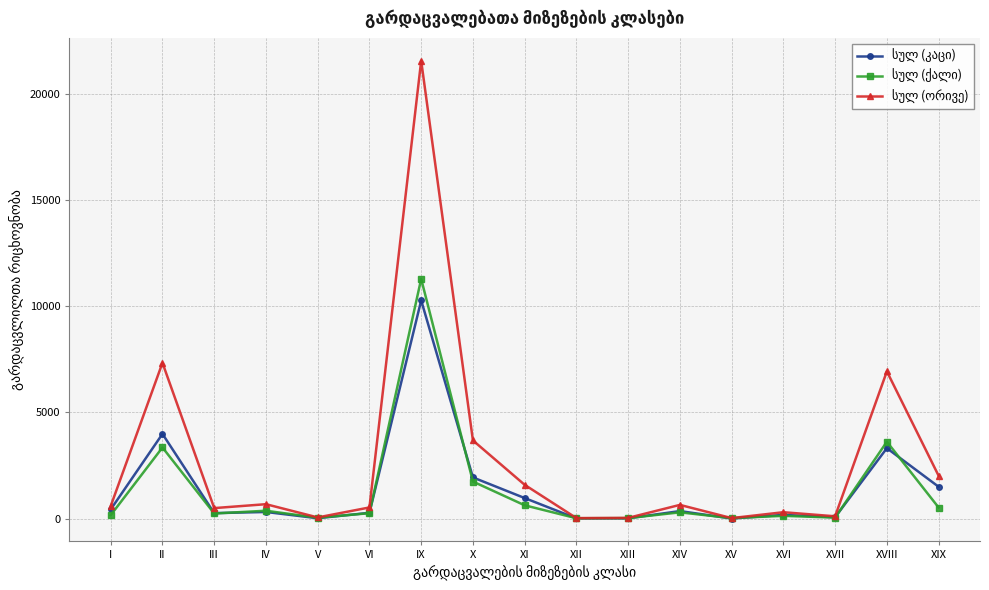

Does the chart have visible grid lines?

Yes